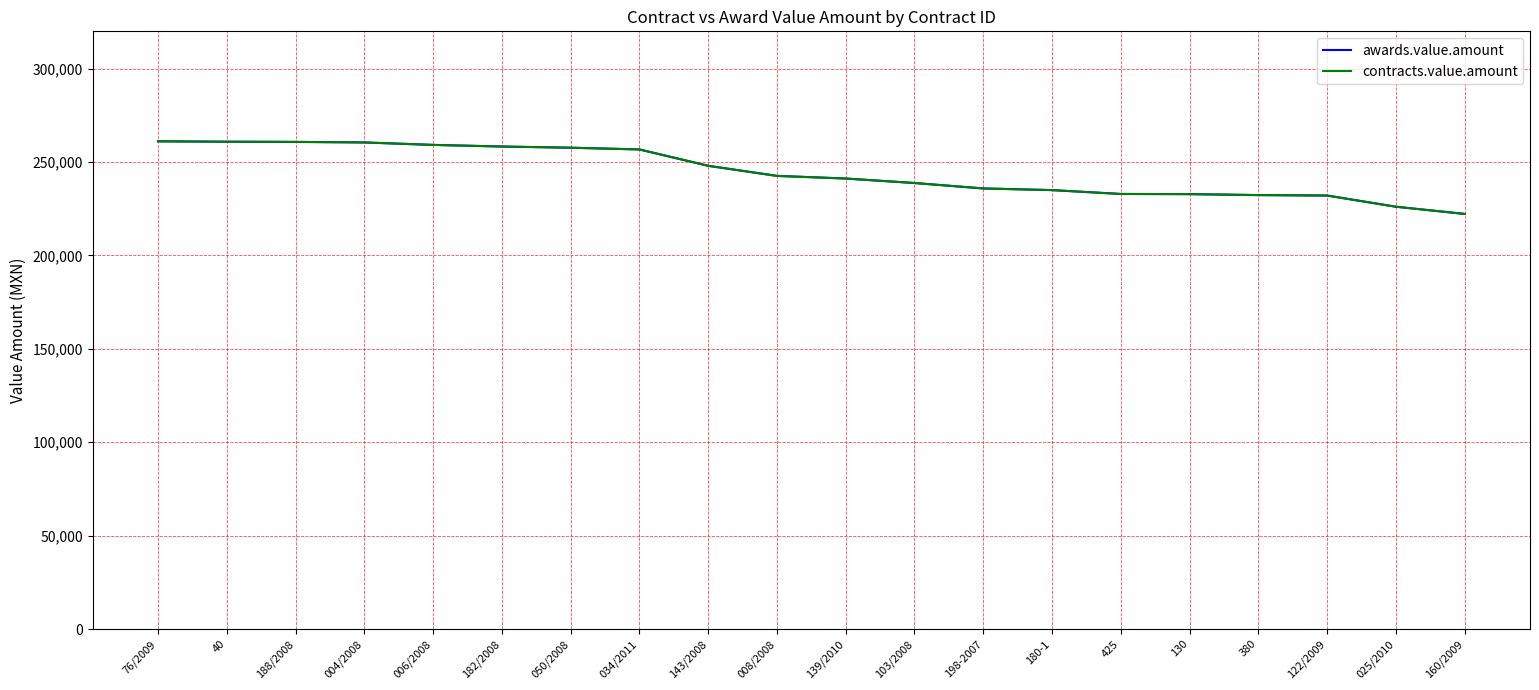

Is this an area chart (filled region under the line)?

No